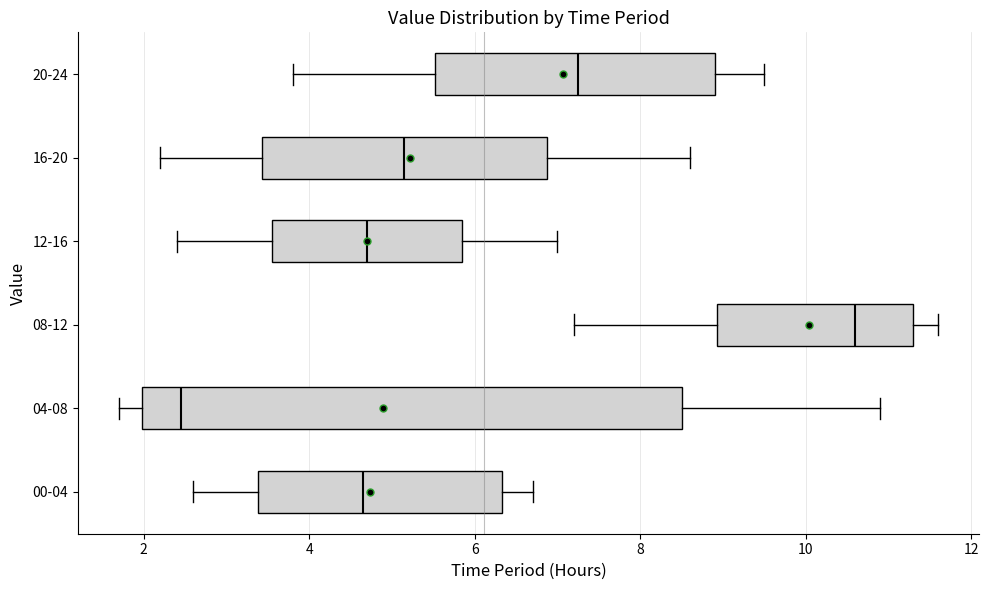

Reading bottom to top, read every box against the x-axis: the position of its median line, the range the box covers, and the ends of its whiskers. The values are not printed on the chart, so give them approximately, as read against the axis.

00-04: median 4.6, box 3.4 to 6.4, whiskers 2.6 to 6.8
04-08: median 2.4, box 2.0 to 8.6, whiskers 1.8 to 11.0
08-12: median 10.6, box 9.0 to 11.4, whiskers 7.2 to 11.6
12-16: median 4.8, box 3.6 to 5.8, whiskers 2.4 to 7.0
16-20: median 5.2, box 3.4 to 6.8, whiskers 2.2 to 8.6
20-24: median 7.2, box 5.6 to 9.0, whiskers 3.8 to 9.6